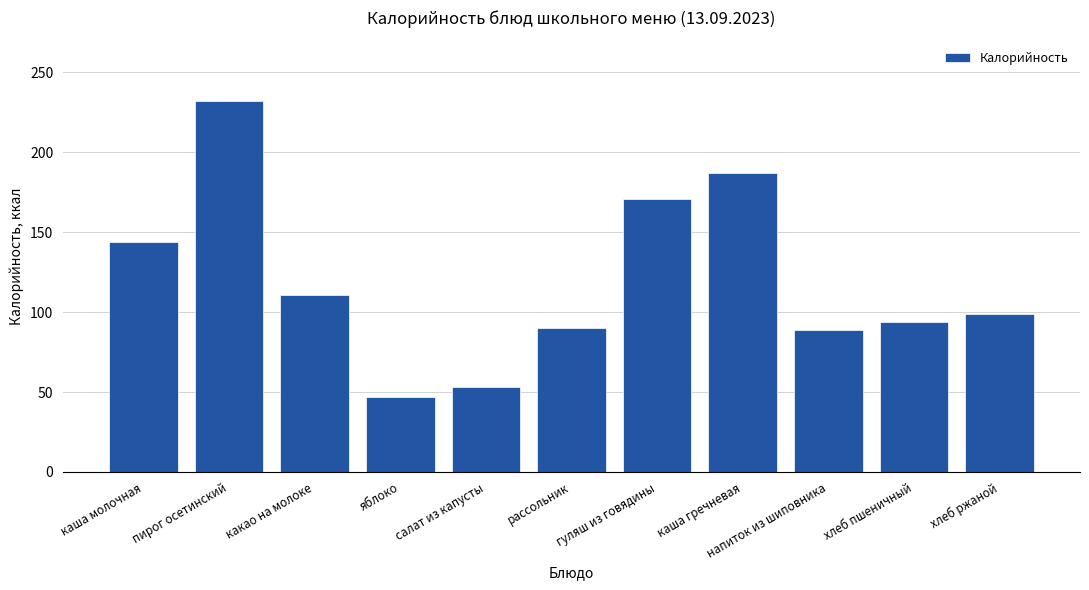

Between рассольник and гуляш из говядины, which is larger?

гуляш из говядины